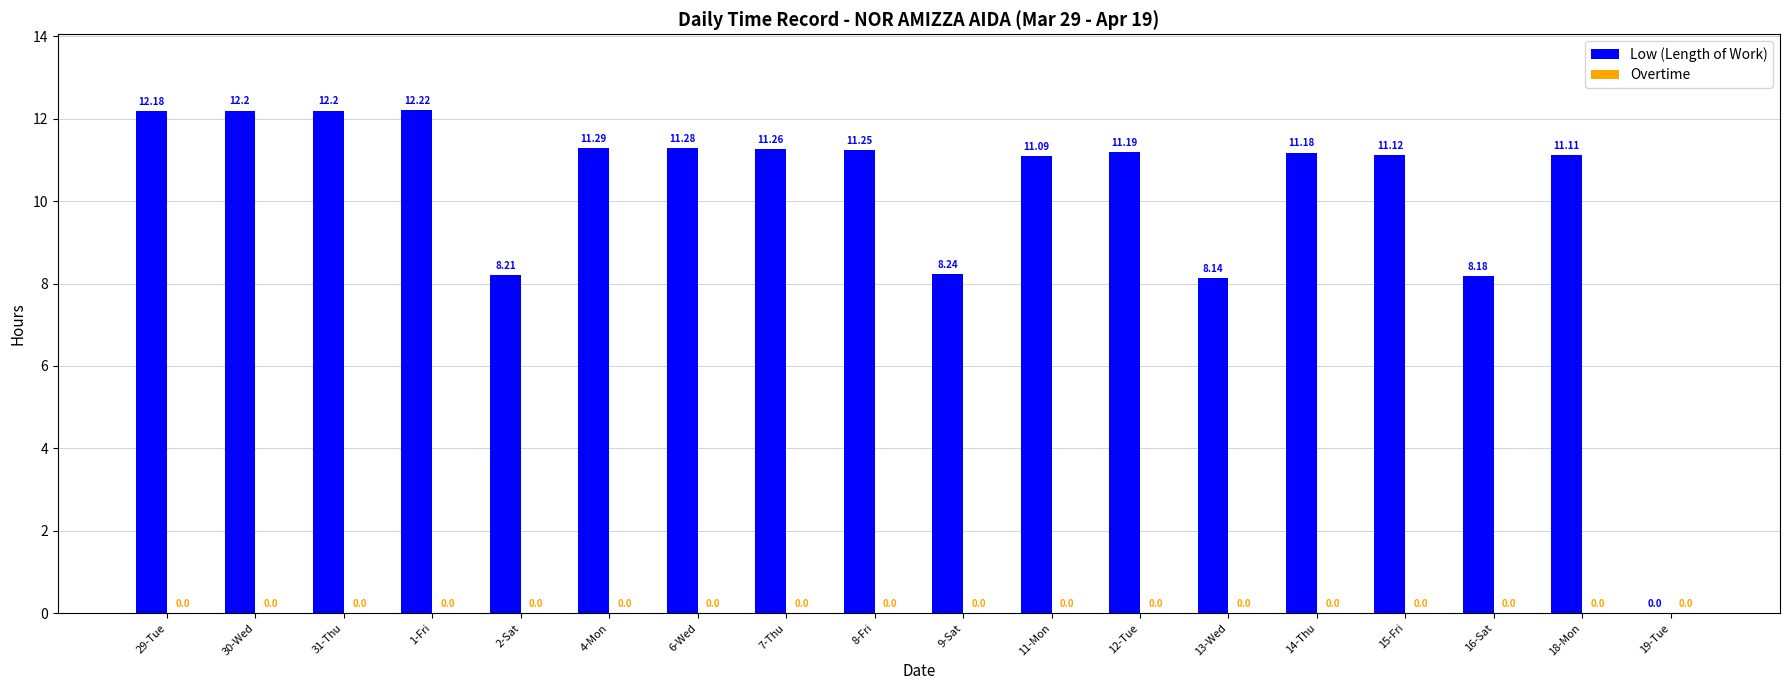

What is the sum of all values?

182.3